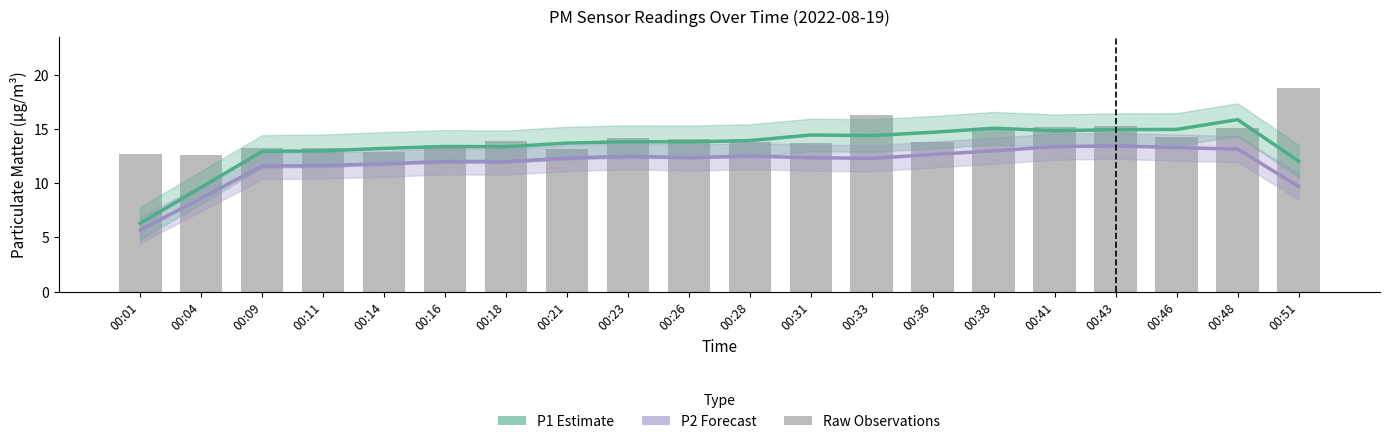

What is the value of the P2 Forecast bar at the 4th from the left?

11.6